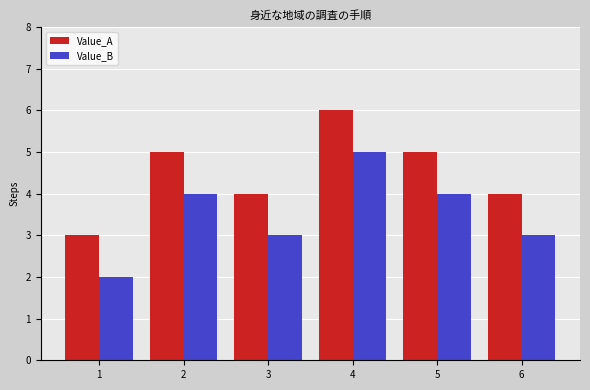

At which category is the sum across all series the highest?

4